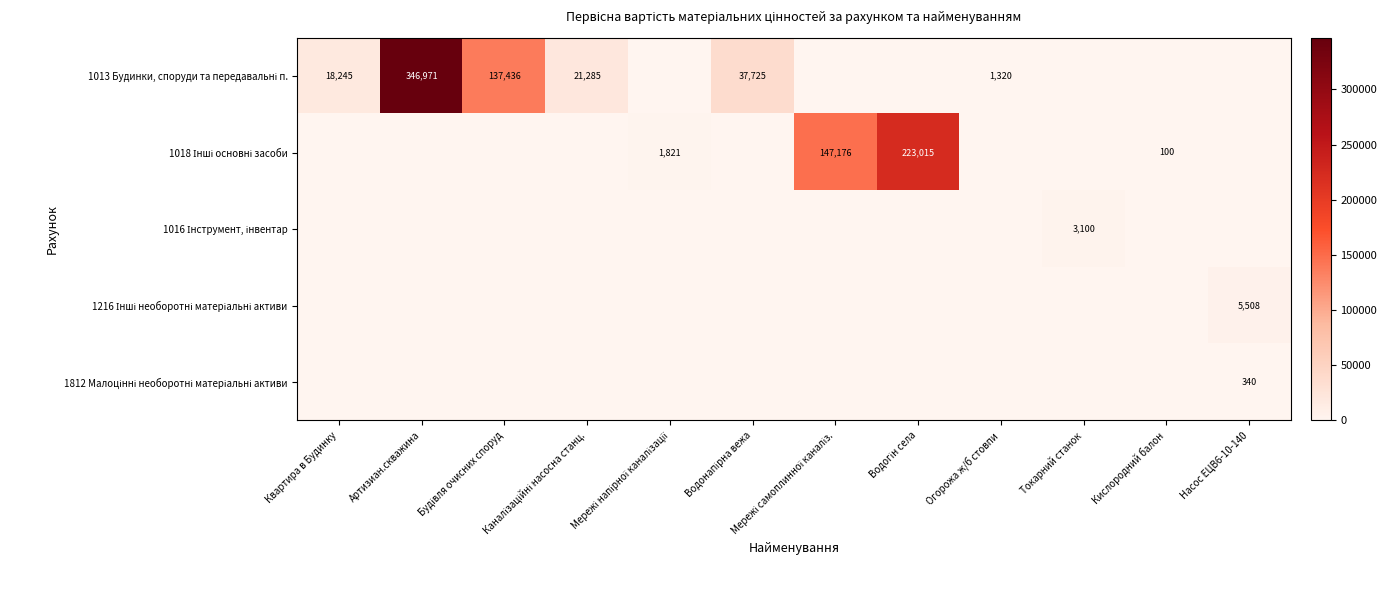

Which series has the largest total across all categories?

1013 Будинки, споруди та передавальні п.